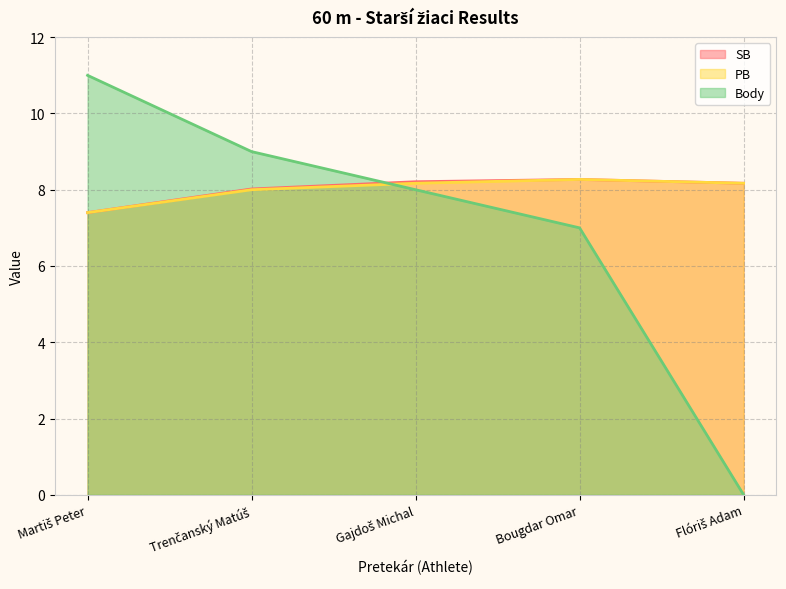

What are all the series names shown in the legend?

SB, PB, Body